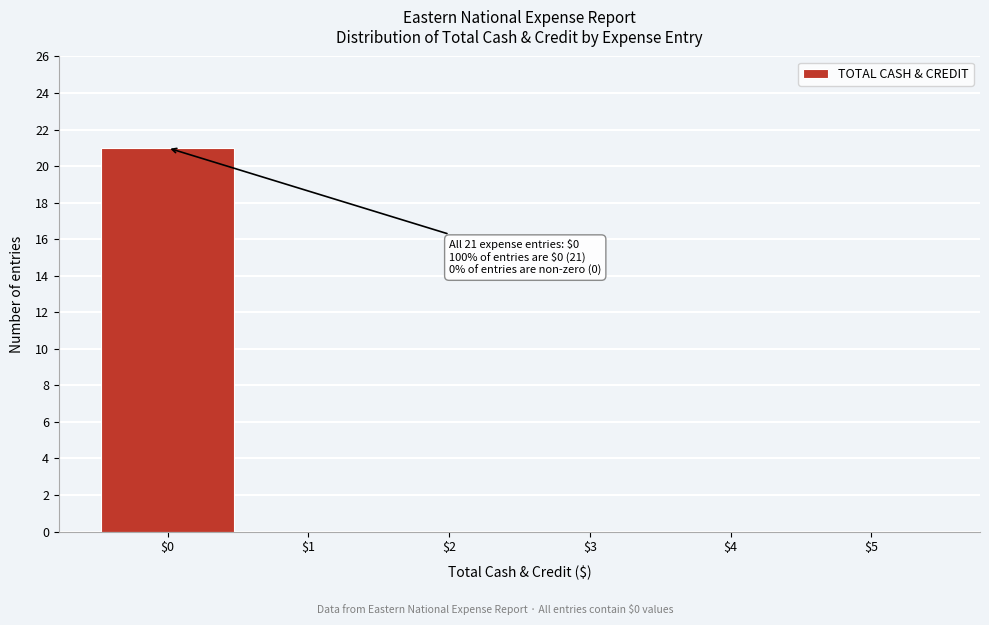

What is the greatest value displayed?

21